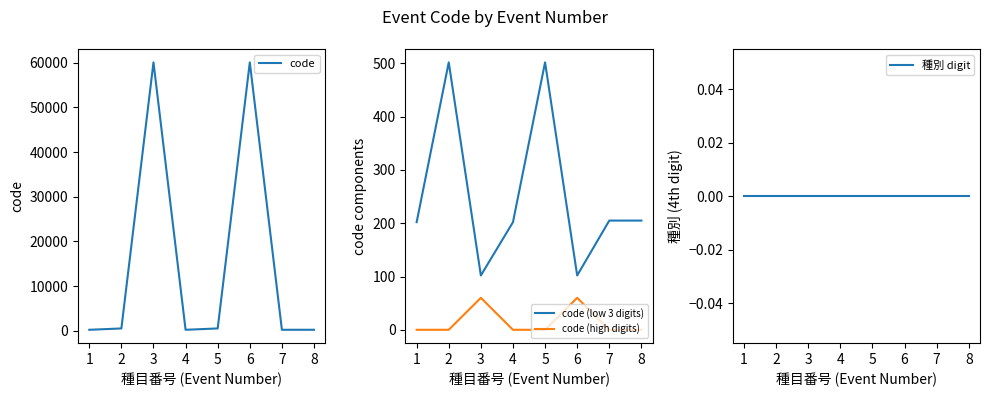

At which category is the sum across all series the highest?

3